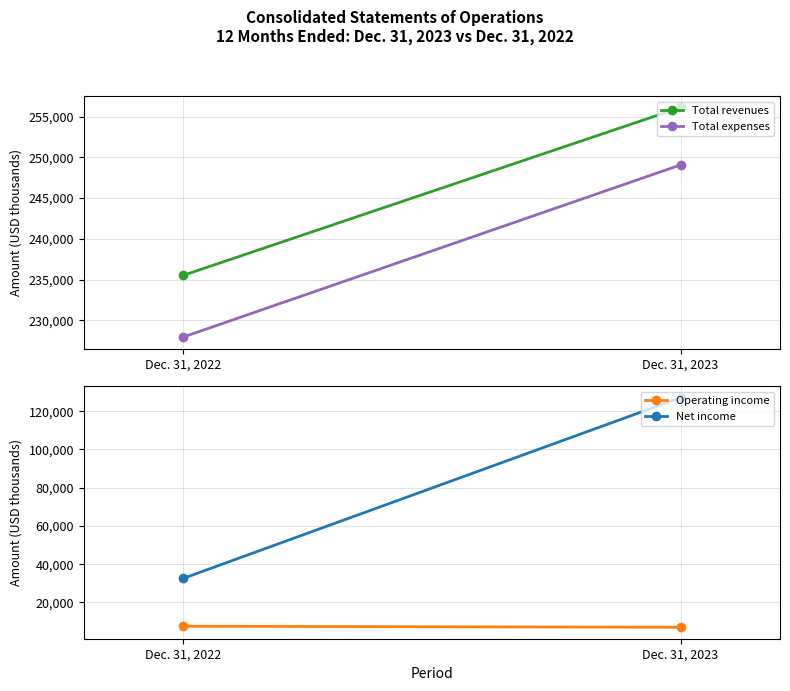

Reading left to right, extract all data points from this chart.

Total revenues: Dec. 31, 2022=235531	Dec. 31, 2023=256108
Total expenses: Dec. 31, 2022=227968	Dec. 31, 2023=249068
Operating income: Dec. 31, 2022=7563	Dec. 31, 2023=7040
Net income: Dec. 31, 2022=32579	Dec. 31, 2023=127024